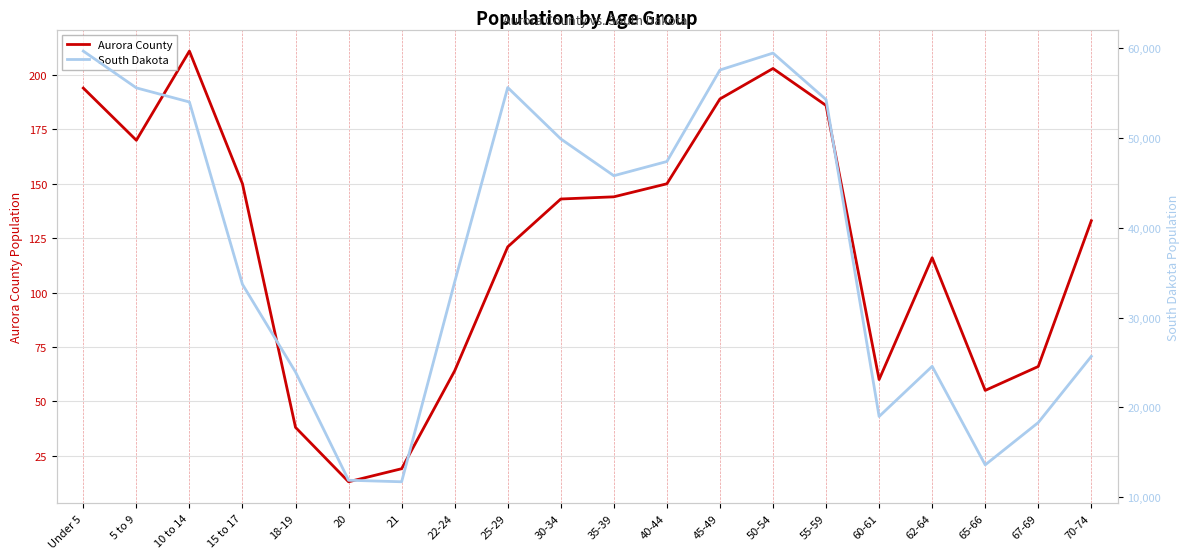

The Aurora County series shows 5 at 21. True or false?

False